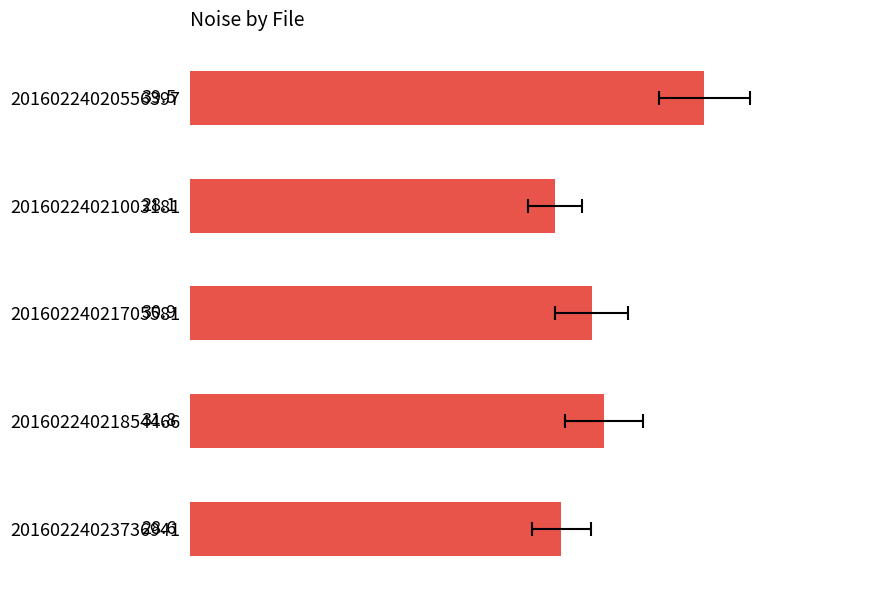

What is the sum of the values at 20160224023736941 and 20160224021854466?

60.4